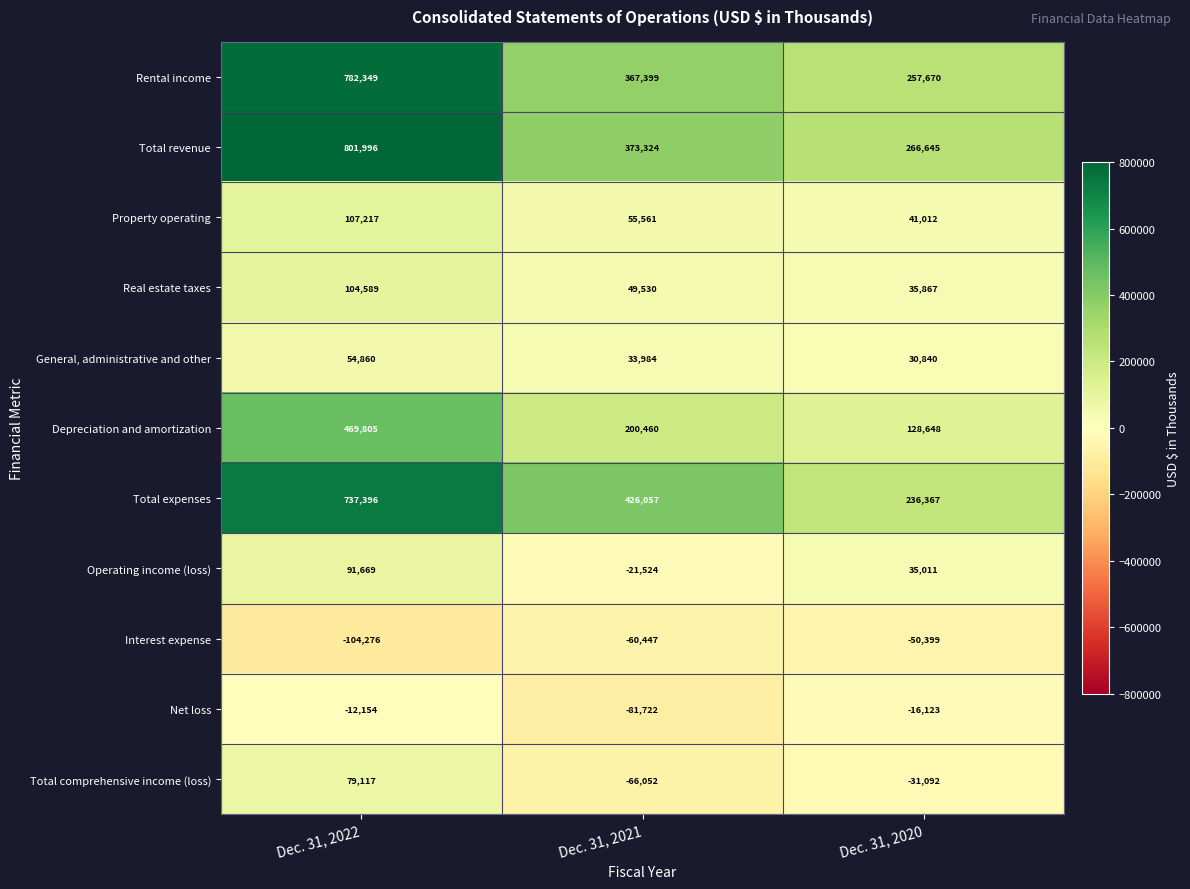

What is the spread (max minus min) of values at Dec. 31, 2021?

507779